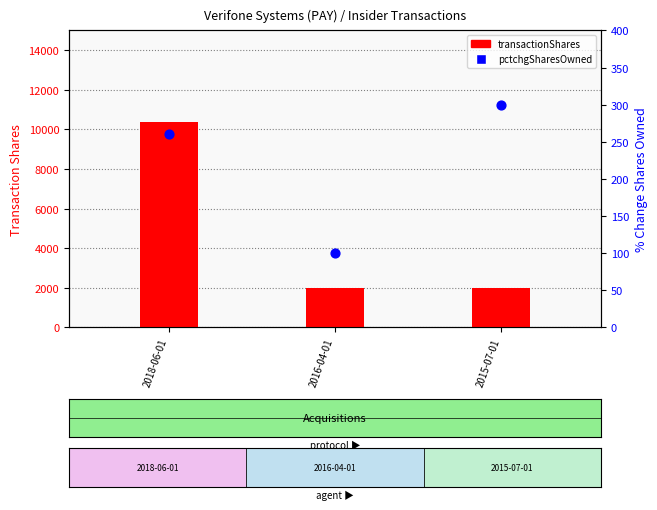

What is the total value across all series at 2016-04-01?

2100